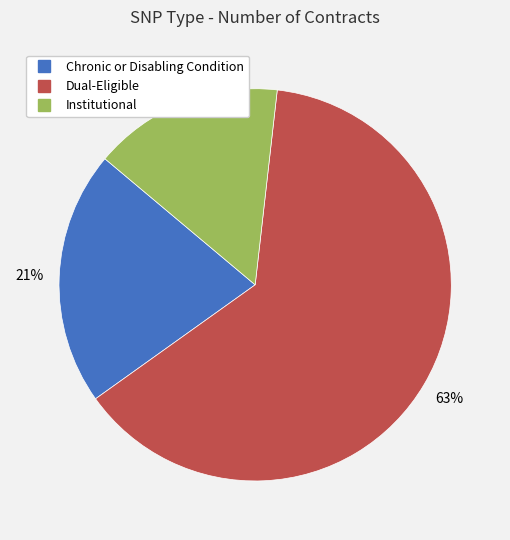

The Institutional slice represents 16% of the pie. True or false?

True